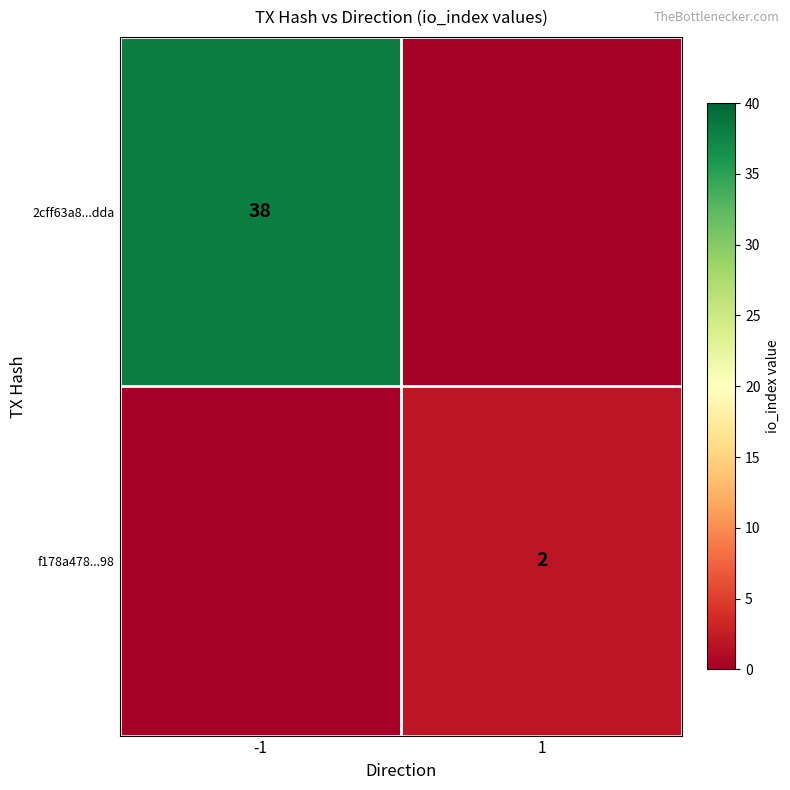

Is the value of 2cff63a8...dda at -1 greater than the value of f178a478...98 at 1?

Yes